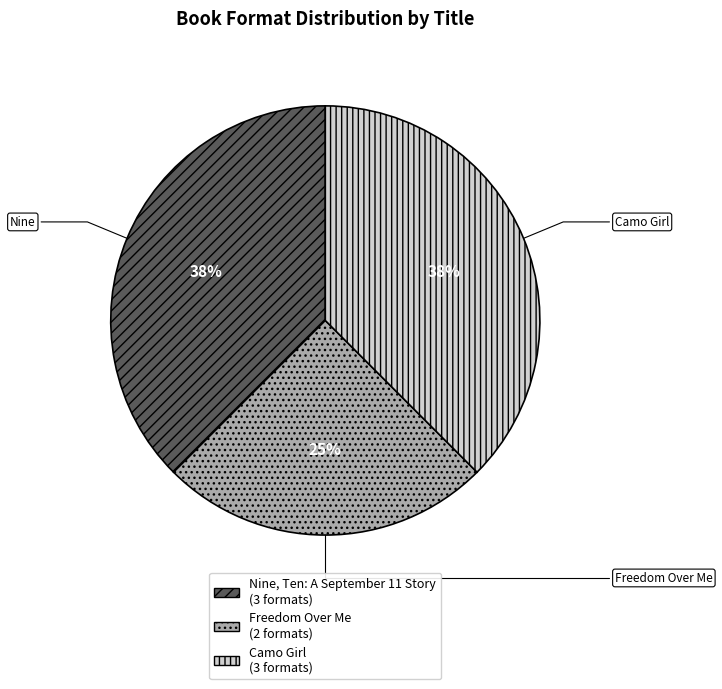

To the nearest percent, what is the average slice percentage?

33%